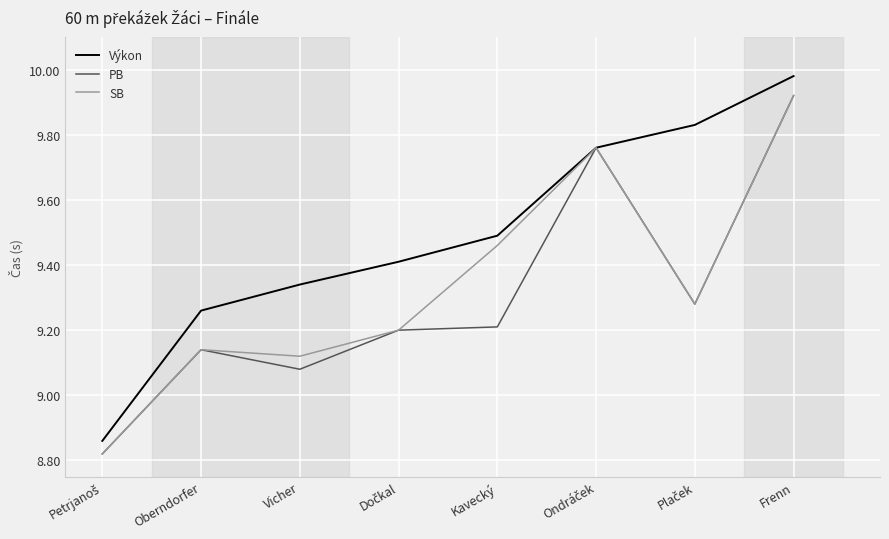

At which label does PB first exceed 9?

Oberndorfer